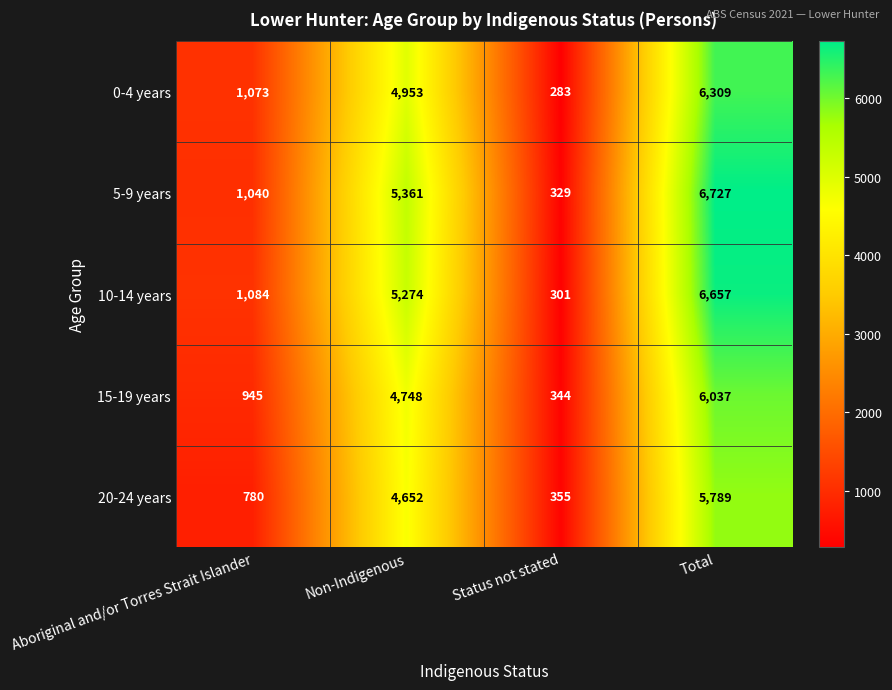

Where is 20-24 years nearest to the value 3072?

Non-Indigenous